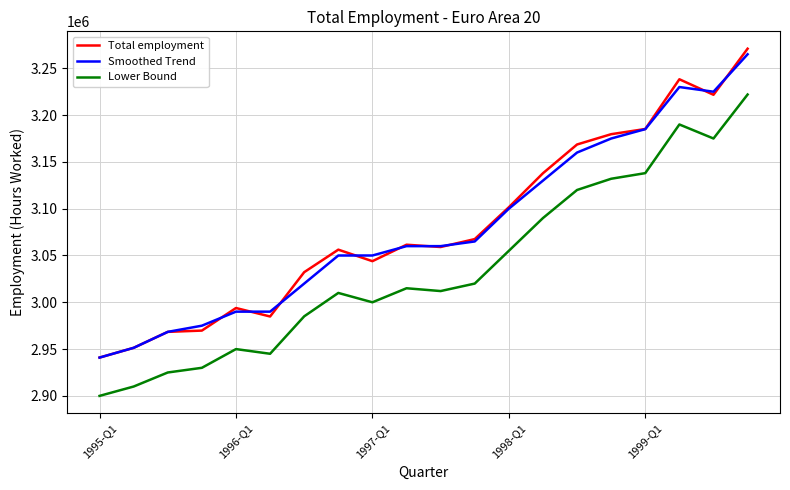

What are all the series names shown in the legend?

Total employment, Smoothed Trend, Lower Bound